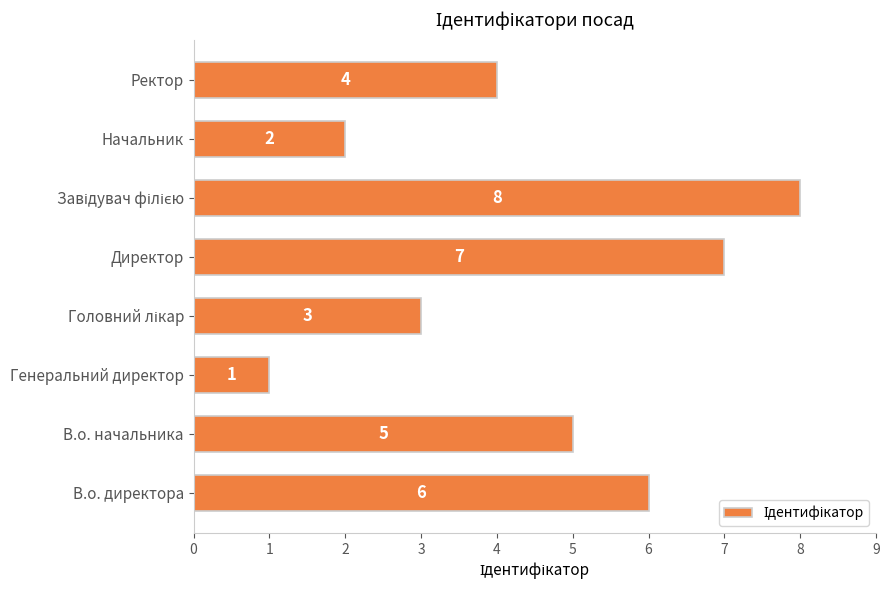

Does the chart contain any negative values?

No